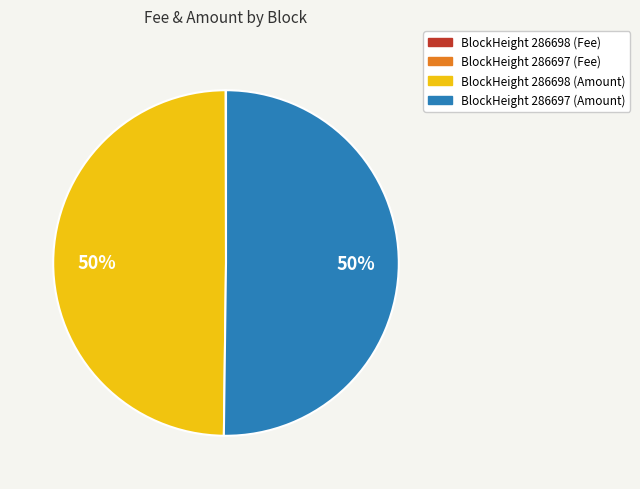

To the nearest percent, what is the average slice percentage?

25%